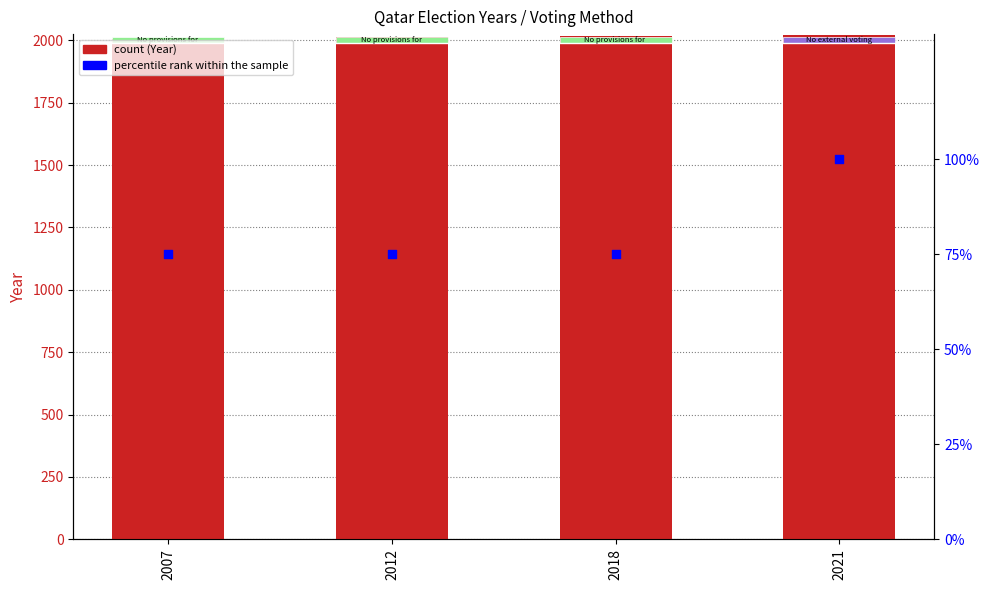

At which category is the sum across all series the highest?

2021